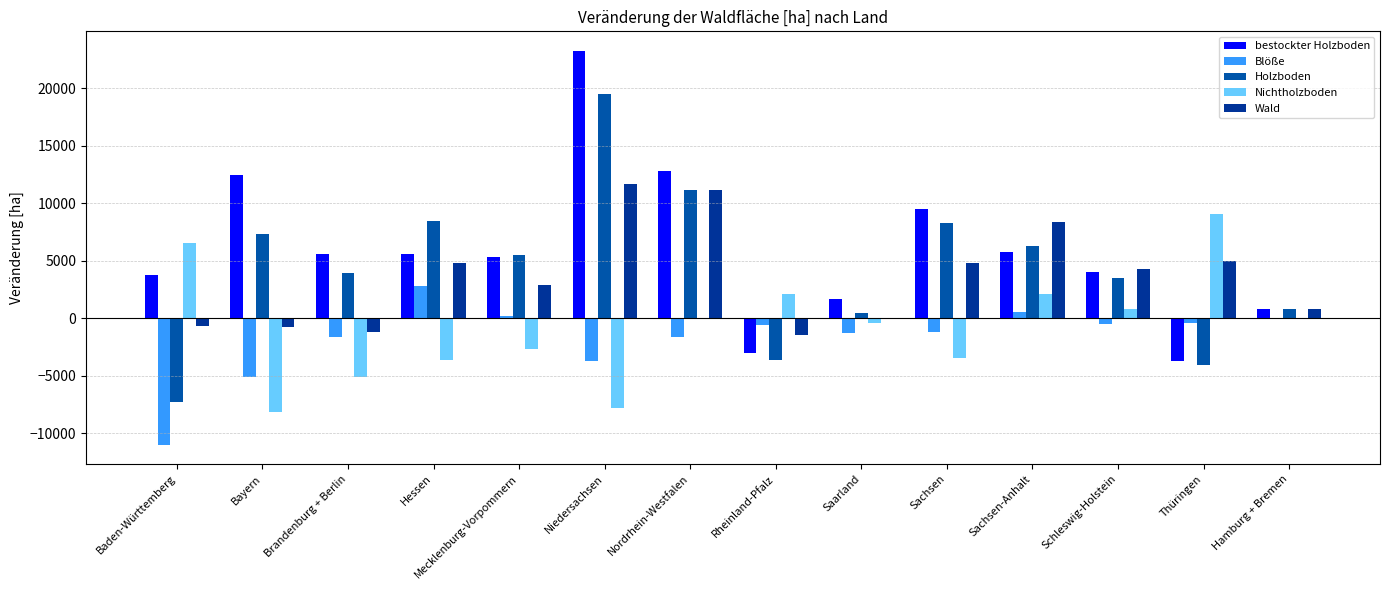

Reading left to right, what are all the values shown in this chart?

bestockter Holzboden: Baden-Württemberg=3734.6	Bayern=12474.4	Brandenburg + Berlin=5559.7	Hessen=5604.3	Mecklenburg-Vorpommern=5342.3	Niedersachsen=23256.2	Nordrhein-Westfalen=12801.8	Rheinland-Pfalz=-3019.3	Saarland=1664.5	Sachsen=9503.8	Sachsen-Anhalt=5783.6	Schleswig-Holstein=4020.9	Thüringen=-3685.9	Hamburg + Bremen=791.2
Blöße: Baden-Württemberg=-10989.2	Bayern=-5112.4	Brandenburg + Berlin=-1659.4	Hessen=2839.3	Mecklenburg-Vorpommern=198.7	Niedersachsen=-3700.4	Nordrhein-Westfalen=-1647.6	Rheinland-Pfalz=-601.7	Saarland=-1248.3	Sachsen=-1234.6	Sachsen-Anhalt=520.3	Schleswig-Holstein=-526.1	Thüringen=-417.3	Hamburg + Bremen=0.0
Holzboden: Baden-Württemberg=-7254.6	Bayern=7362.0	Brandenburg + Berlin=3900.3	Hessen=8443.6	Mecklenburg-Vorpommern=5541.0	Niedersachsen=19555.8	Nordrhein-Westfalen=11154.2	Rheinland-Pfalz=-3620.9	Saarland=416.1	Sachsen=8269.1	Sachsen-Anhalt=6303.9	Schleswig-Holstein=3494.8	Thüringen=-4103.2	Hamburg + Bremen=791.2
Nichtholzboden: Baden-Württemberg=6554.3	Bayern=-8162.2	Brandenburg + Berlin=-5084.9	Hessen=-3644.8	Mecklenburg-Vorpommern=-2660.0	Niedersachsen=-7836.1	Nordrhein-Westfalen=-19.0	Rheinland-Pfalz=2127.7	Saarland=-416.1	Sachsen=-3485.2	Sachsen-Anhalt=2074.1	Schleswig-Holstein=793.2	Thüringen=9103.0	Hamburg + Bremen=0.0
Wald: Baden-Württemberg=-700.4	Bayern=-800.2	Brandenburg + Berlin=-1184.5	Hessen=4798.8	Mecklenburg-Vorpommern=2881.0	Niedersachsen=11719.7	Nordrhein-Westfalen=11135.2	Rheinland-Pfalz=-1493.2	Saarland=0.0	Sachsen=4783.9	Sachsen-Anhalt=8377.0	Schleswig-Holstein=4287.9	Thüringen=4999.8	Hamburg + Bremen=791.2